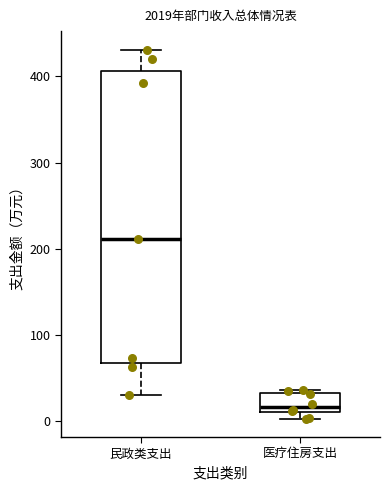

Which box's median line is the highest?

民政类支出